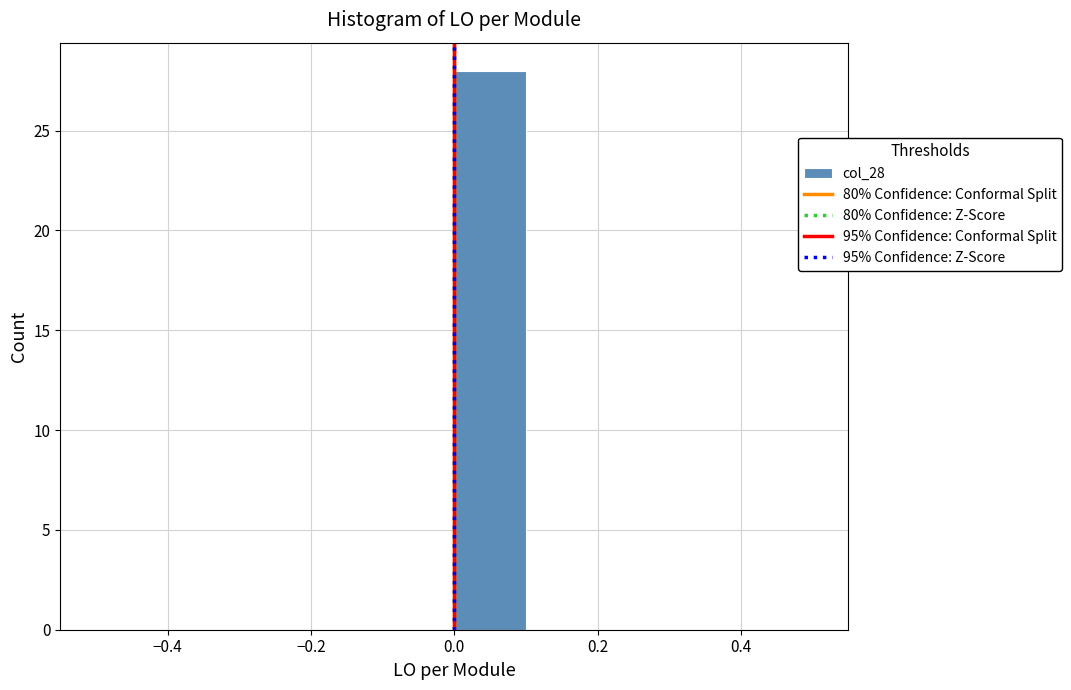

How tall is the bar that spans 0.0 to 0.1 on the x-axis? The values are not printed on the chart, so give them approximately, as read against the axis.

28